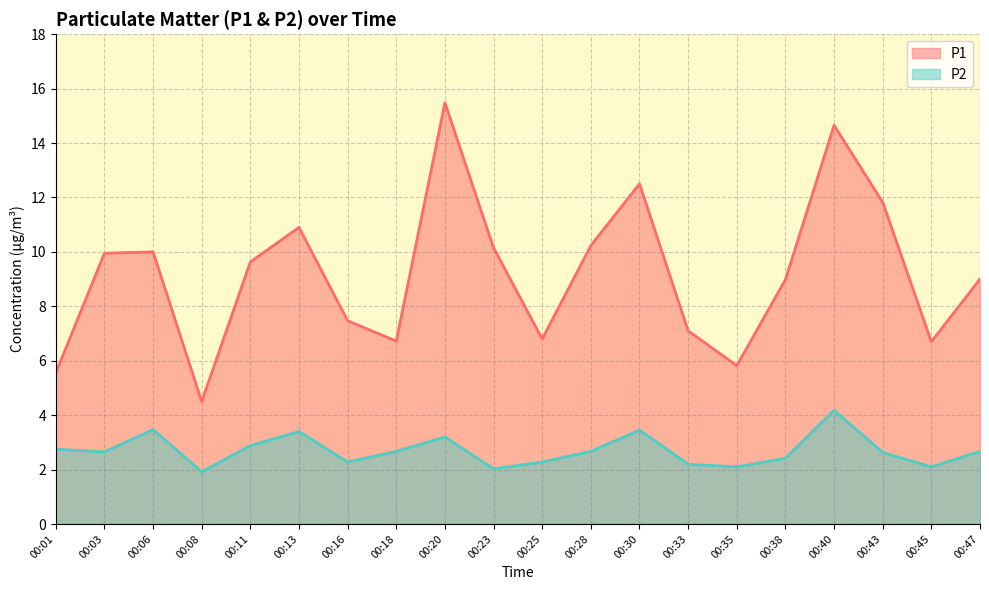

True or false: P2 and P1 intersect in this chart.

False